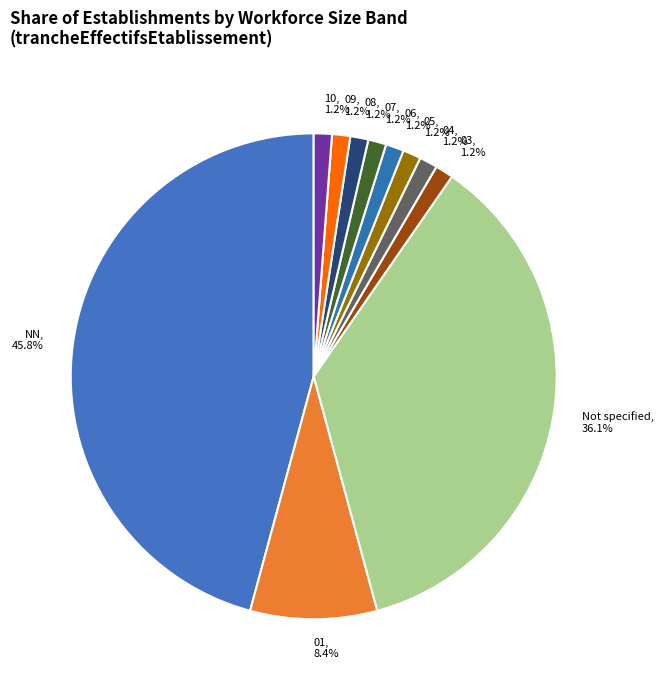

To the nearest percent, what is the average slice percentage?

9%